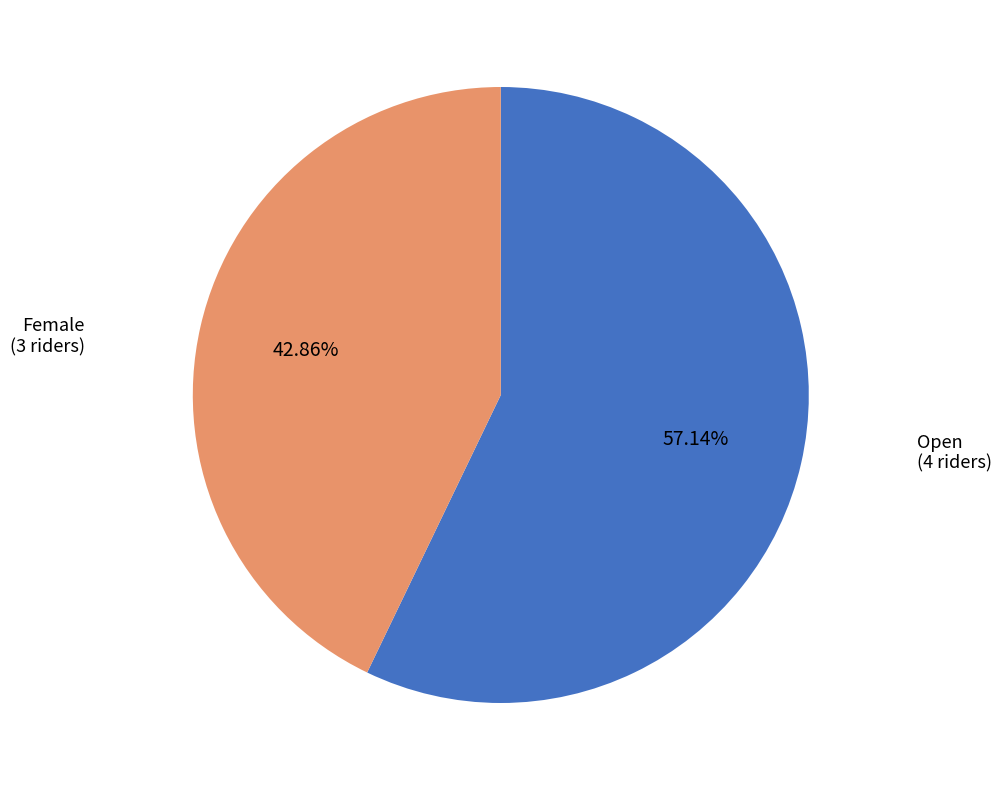

Does any single category account for the majority?

Yes